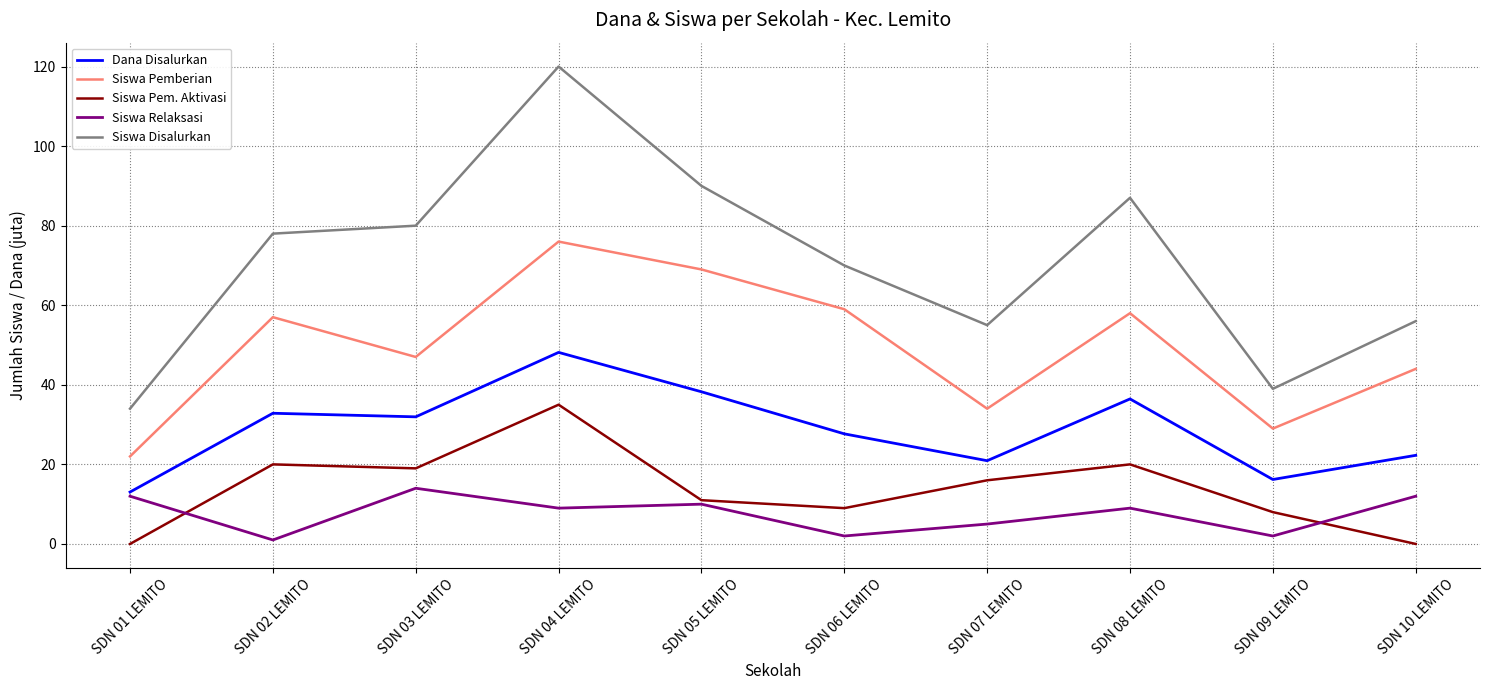

Is it true that Siswa Disalurkan equals 33.7 at SDN 02 LEMITO?

False